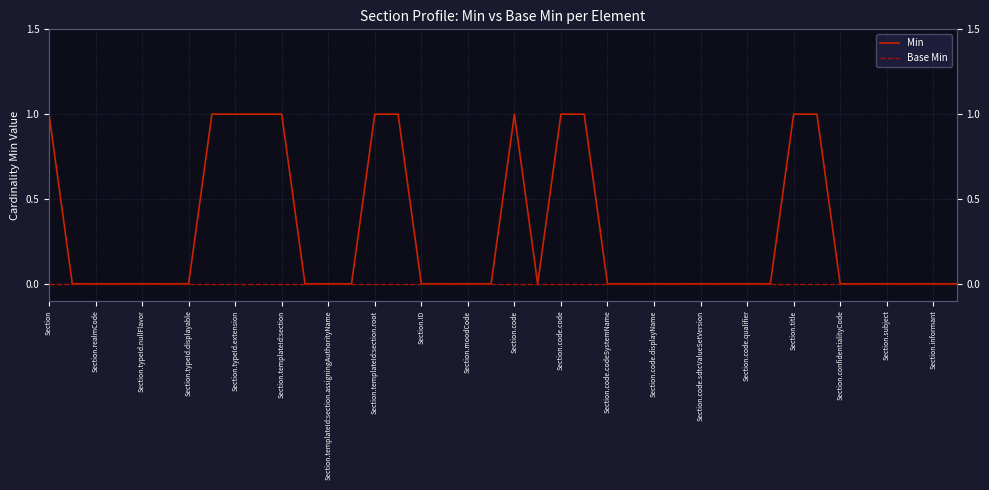

Which series has the largest range (max minus min)?

Min